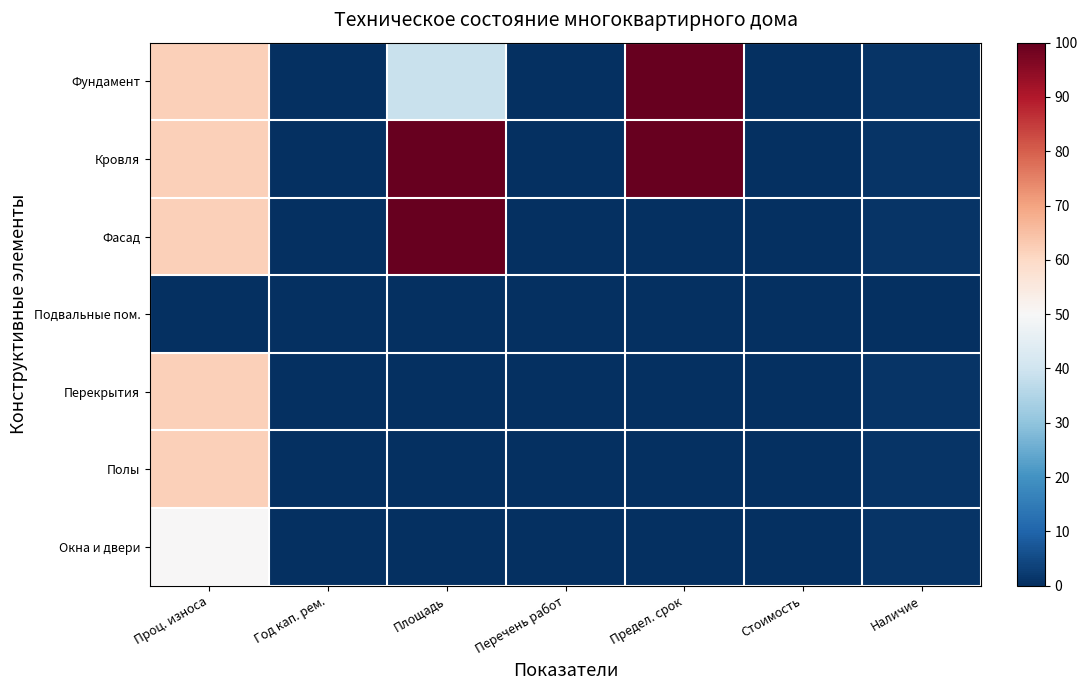

At how many categories does at least one series exceed 45?

3